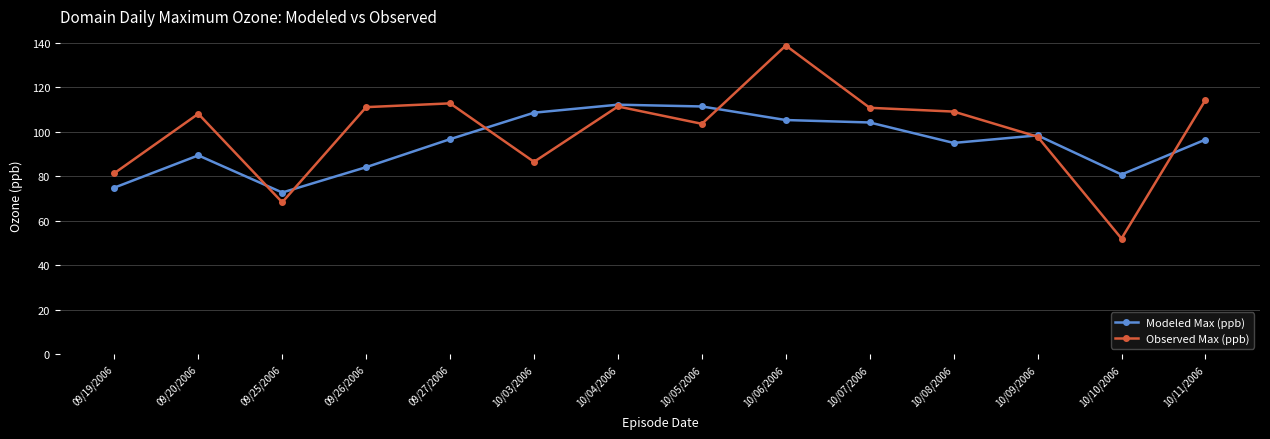

Which series has the widest spread of values?

Observed Max (ppb)